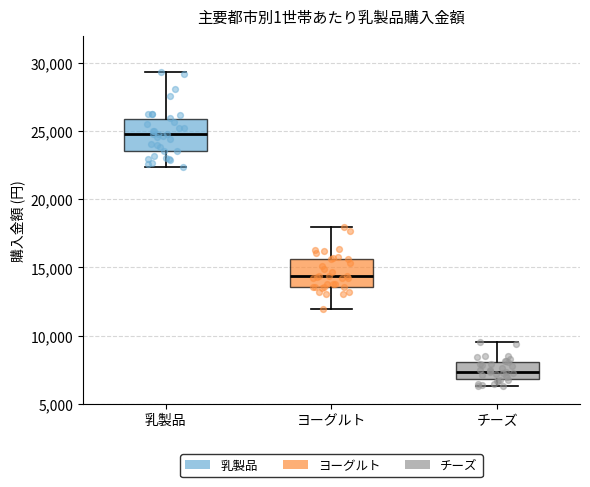

Which box's median line is the lowest?

チーズ